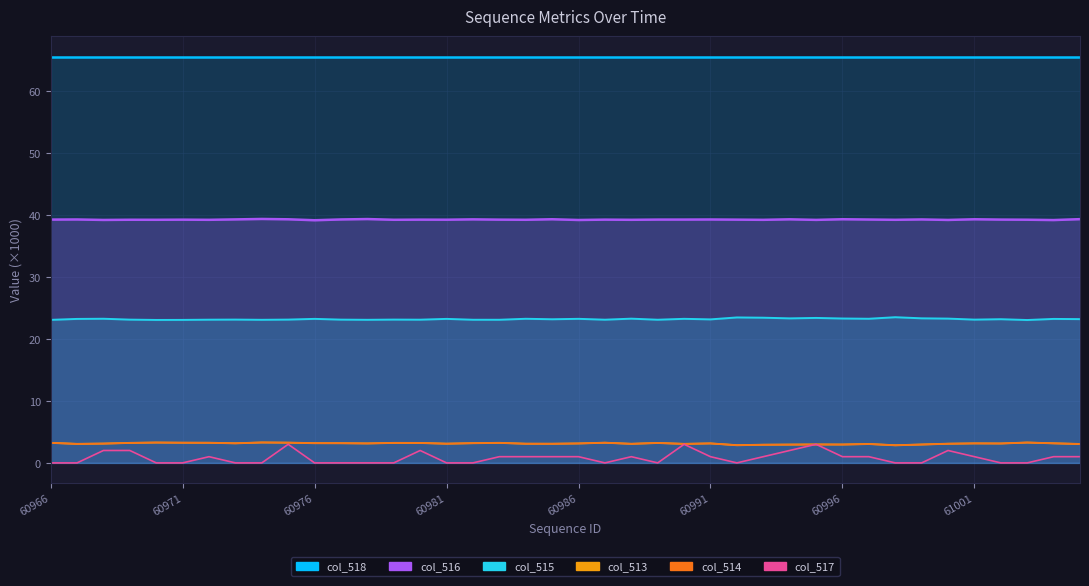

What is the highest value of the col_517 series?

3.0